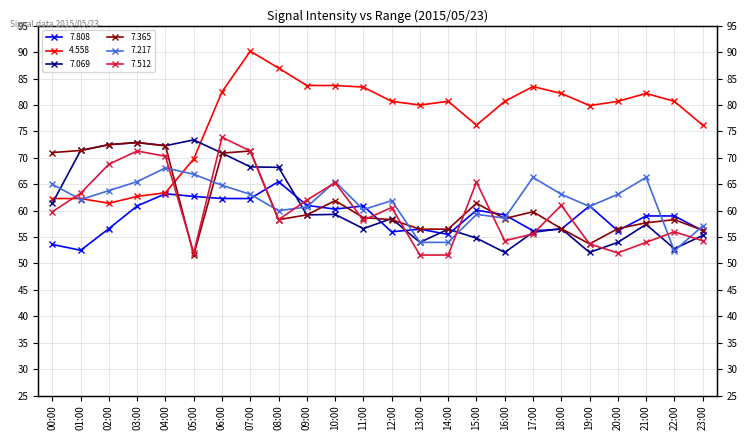

The   7.365 series shows 104.5 at 09:00. True or false?

False